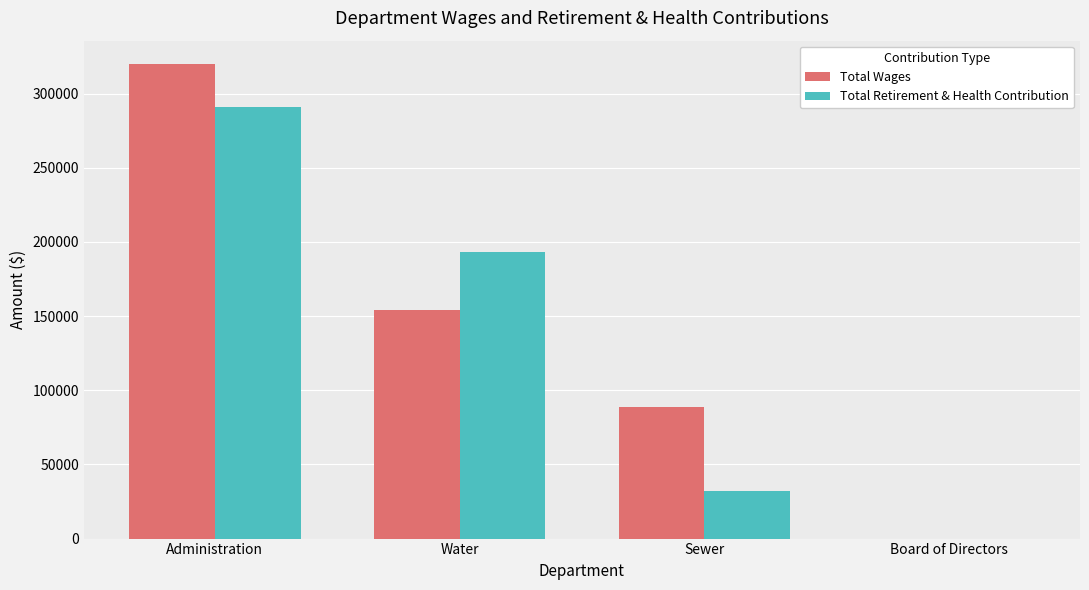

Is the value of Total Wages at Administration greater than the value of Total Retirement & Health Contribution at Water?

Yes